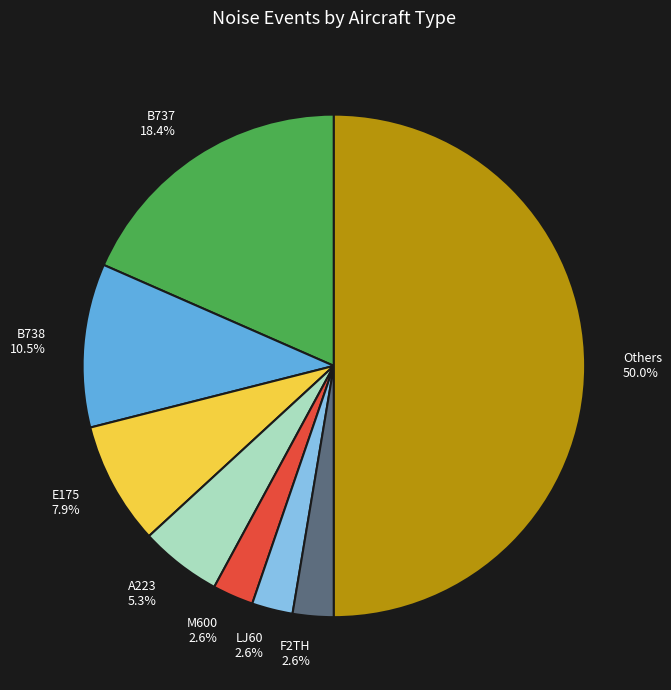

What is the ratio of the value at E175 7.9% to the value at F2TH 2.6%?

3.0